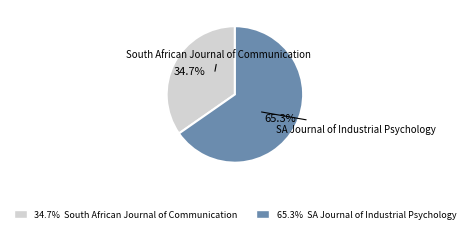

To the nearest percent, what portion does SA Journal of Industrial Psychology represent?

65%